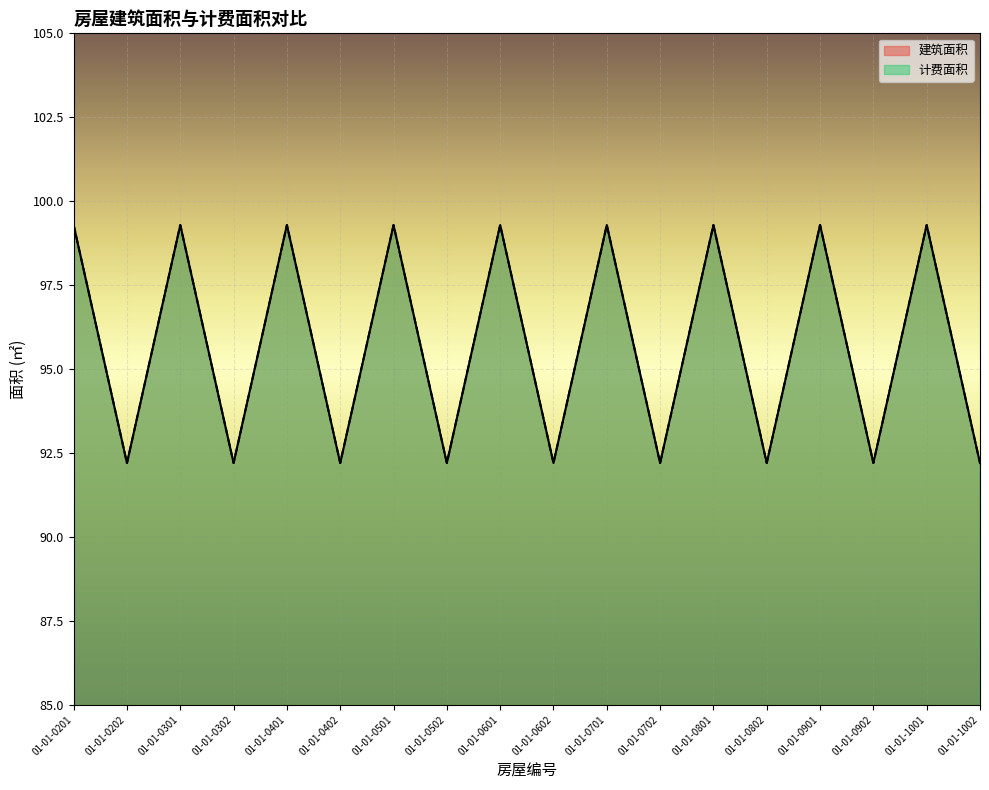

Reading left to right, transcribe all the data shown in this chart.

建筑面积: 99.3	92.2	99.3	92.2	99.3	92.2	99.3	92.2	99.3	92.2	99.3	92.2	99.3	92.2	99.3	92.2	99.3	92.2
计费面积: 99.3	92.2	99.3	92.2	99.3	92.2	99.3	92.2	99.3	92.2	99.3	92.2	99.3	92.2	99.3	92.2	99.3	92.2